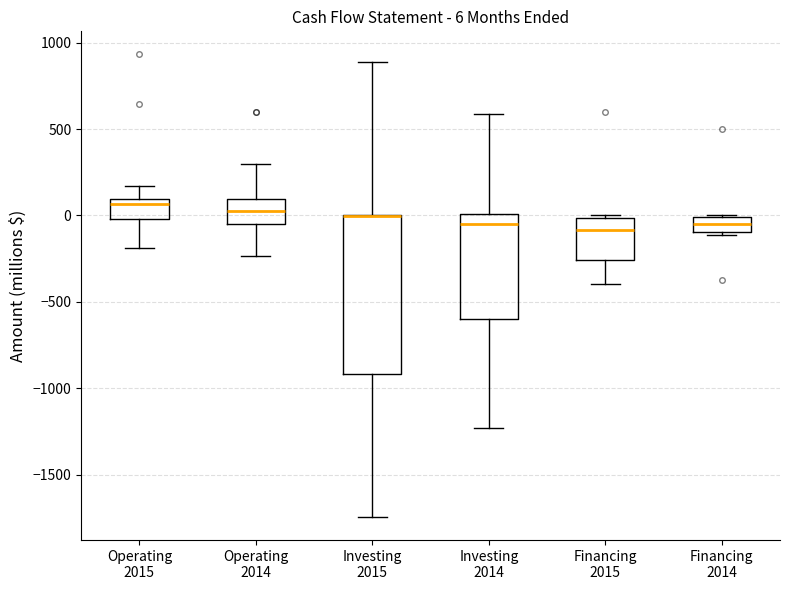

Comparing the boxes themselves (not the whiskers), which one is the tallest?

Investing 2015